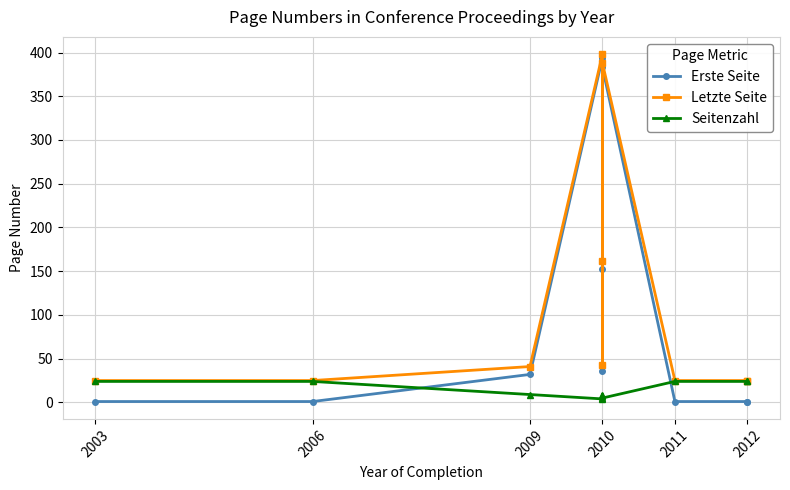

How many lines are shown in the chart?

3